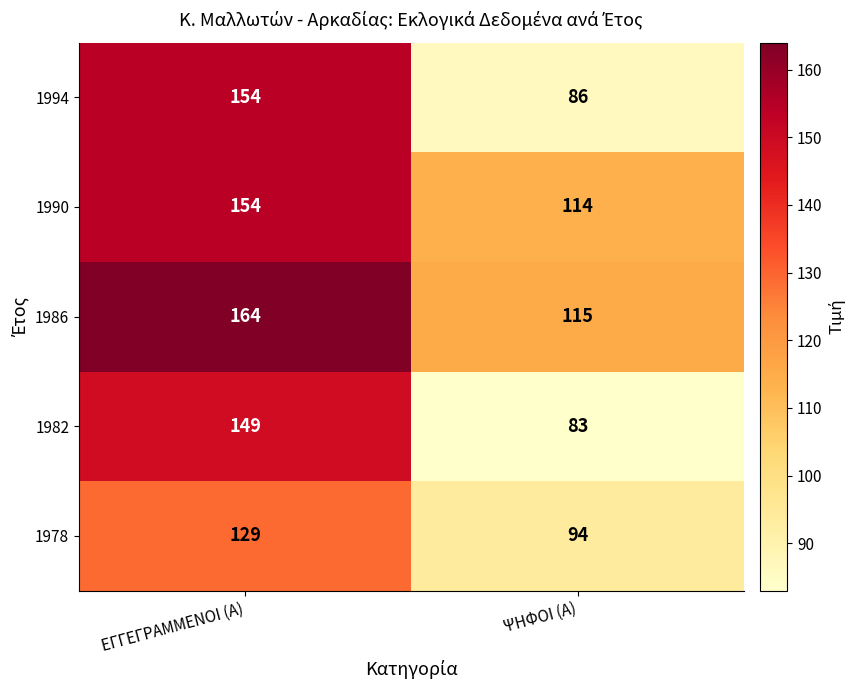

Reading left to right, transcribe all the data shown in this chart.

1994: 154	86
1990: 154	114
1986: 164	115
1982: 149	83
1978: 129	94